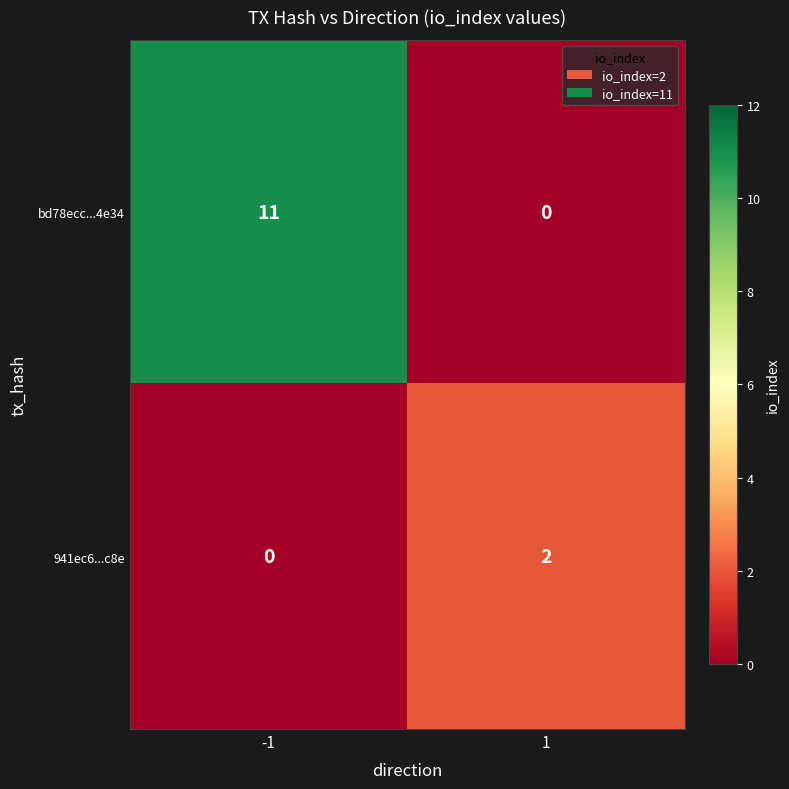

Which series changed the most between -1 and 1?

bd78ecc...4e34